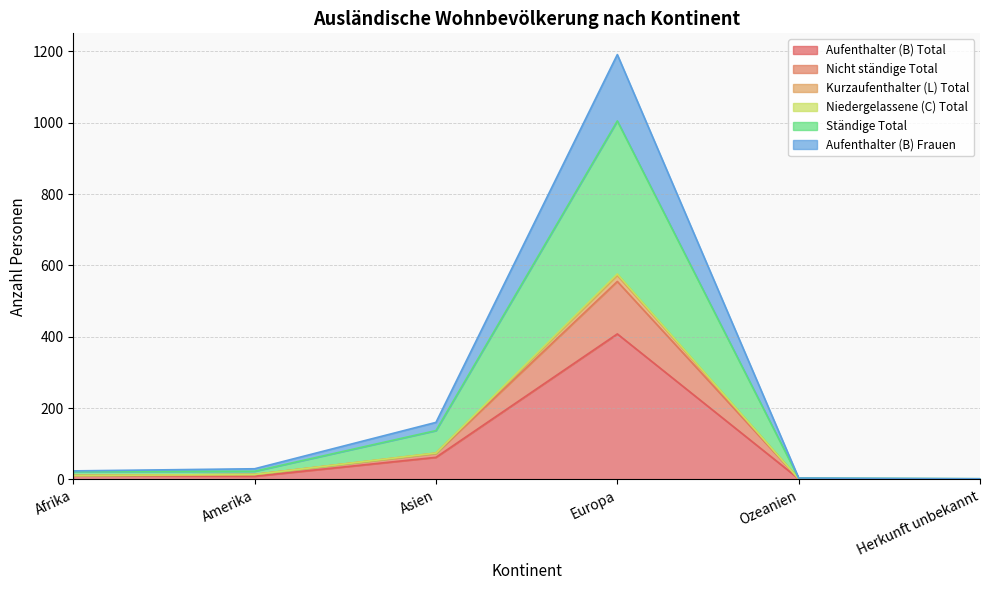

The value of Niedergelassene (C) Total at Herkunft unbekannt is 1. True or false?

True